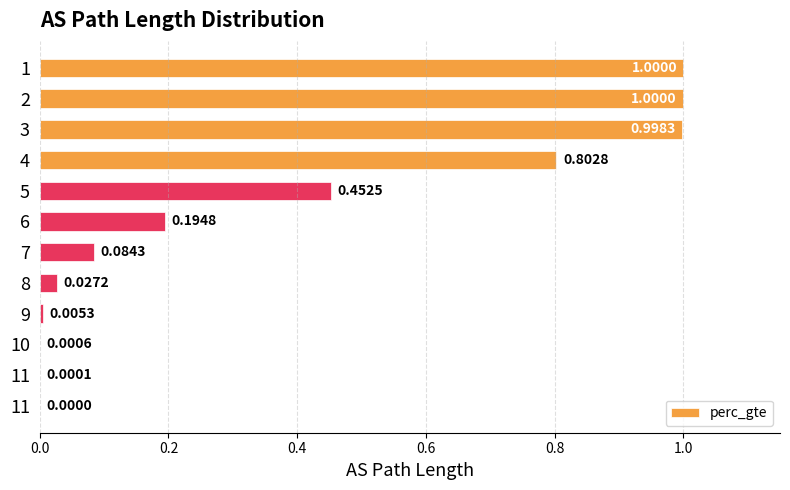

Does the chart contain stacked bars?

No